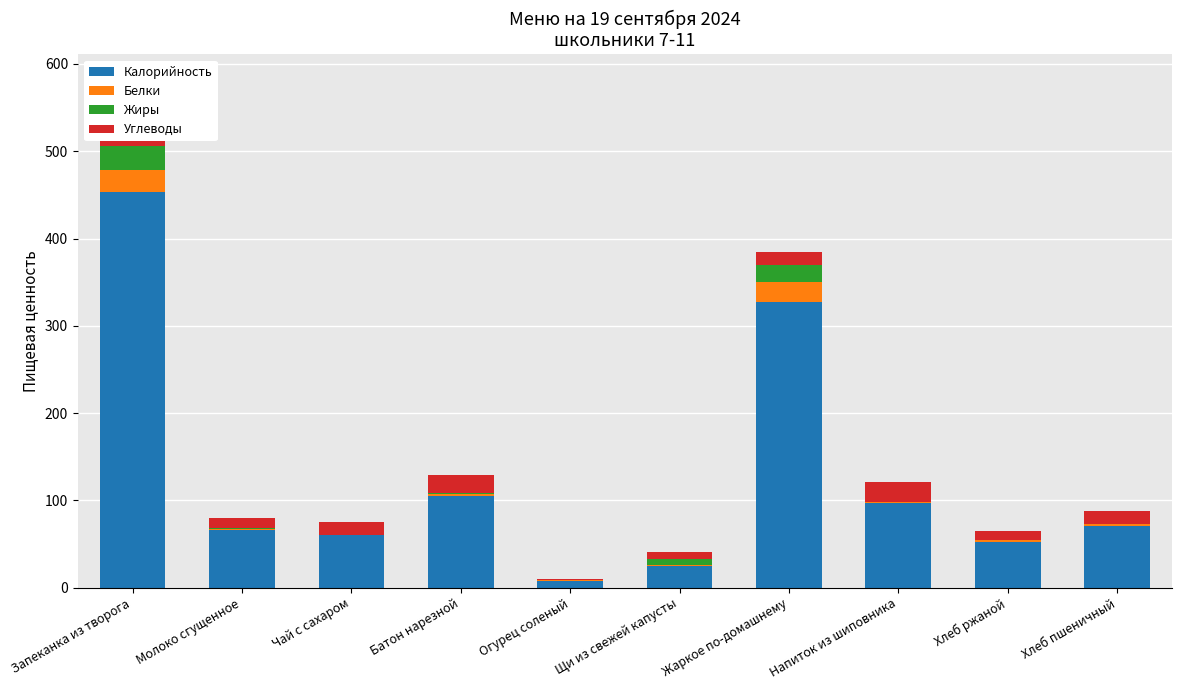

What is the label of the 3rd bar from the left?

Чай с сахаром